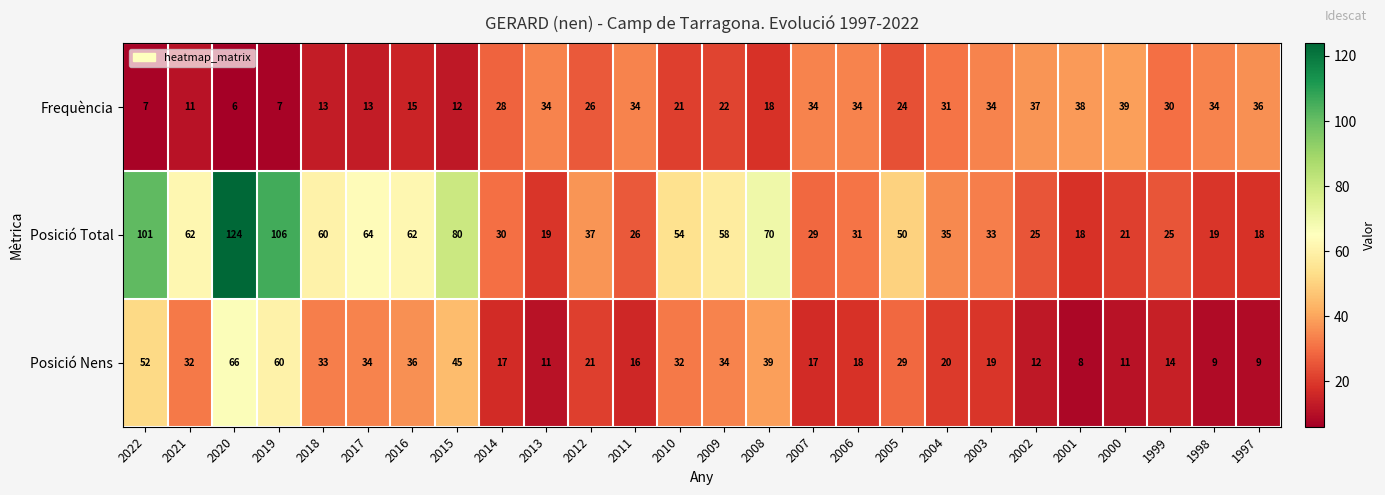

What is the total value across all series at 1999?

69